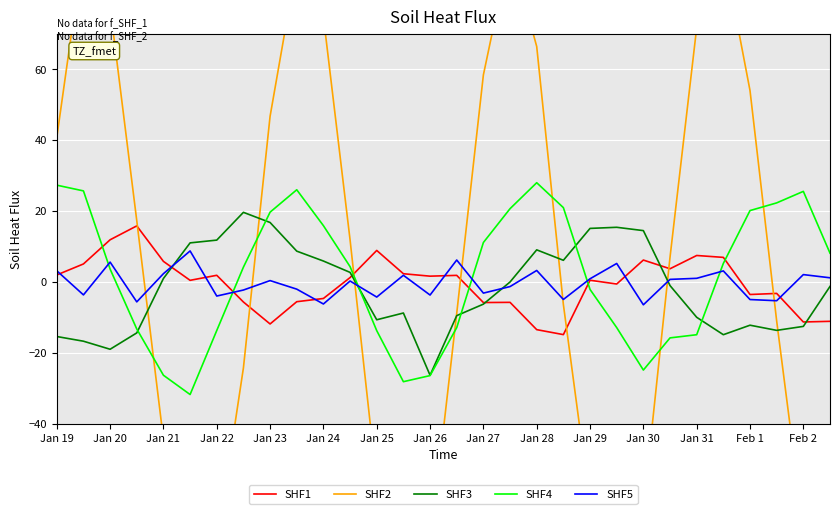

How many values in SHF2 are above zero?

15